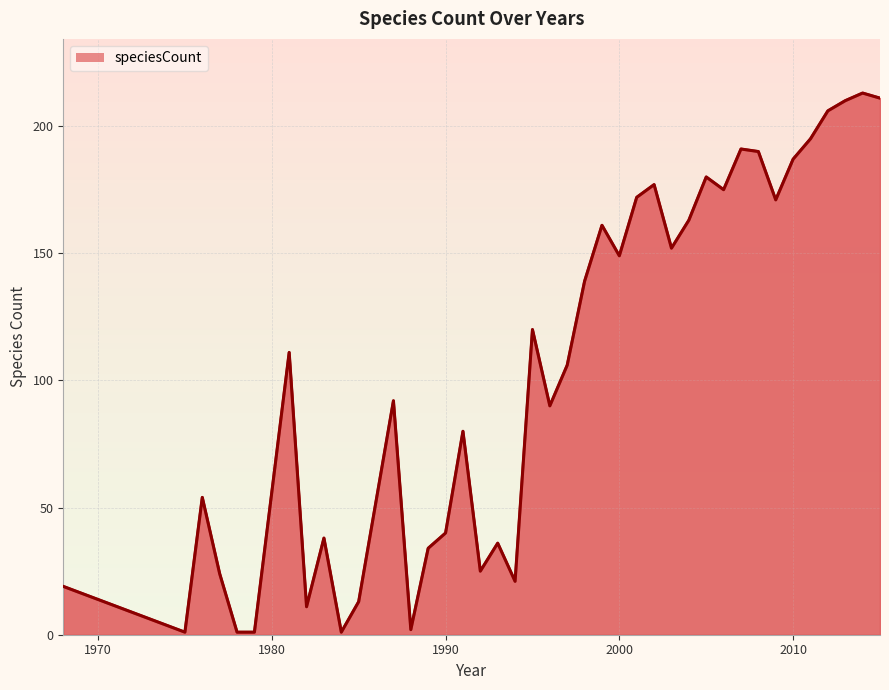

What is the difference between the maximum and minimum values?

212